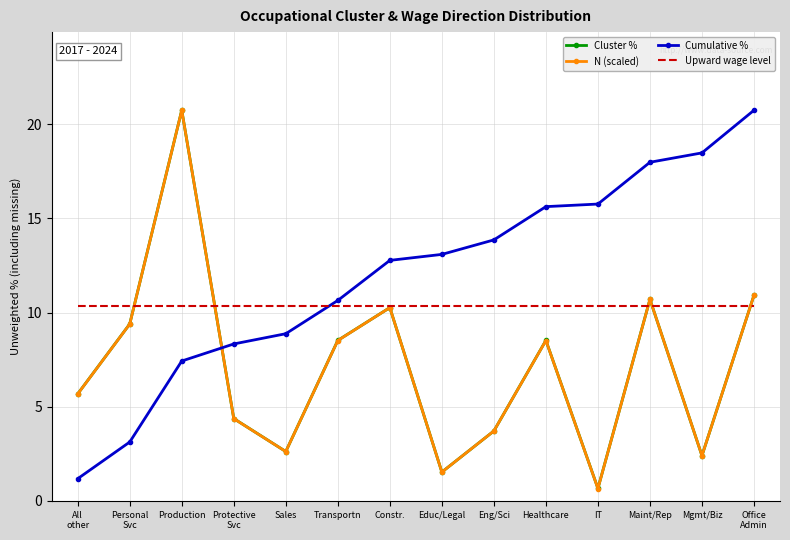

What position from the left is Educ/Legal?

8